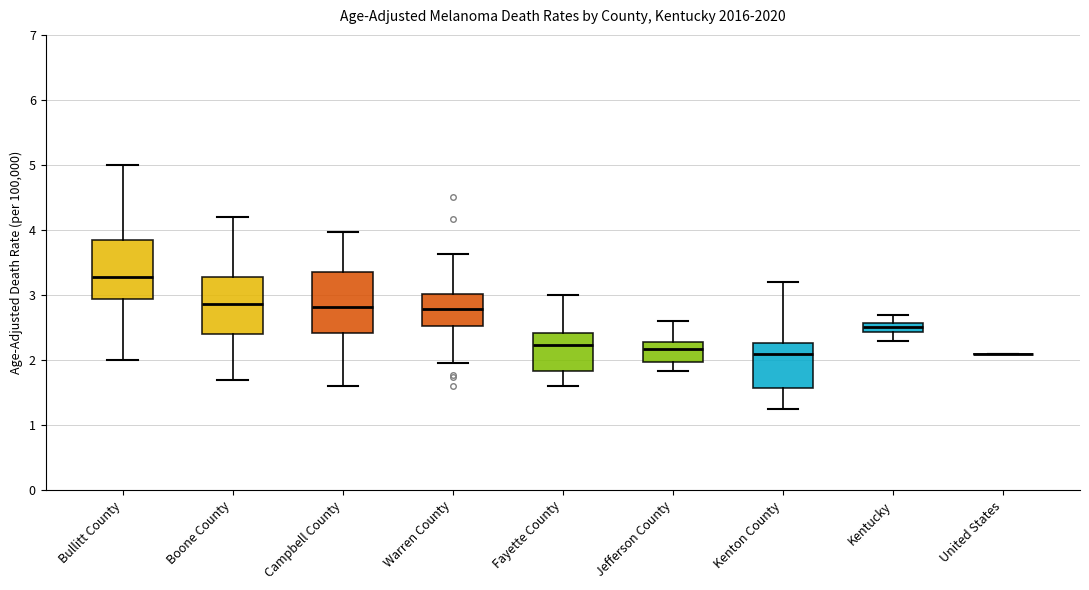

Where is the upper edge of the box for Kentucky on the y-axis? The values are not printed on the chart, so give them approximately, as read against the axis.

2.6